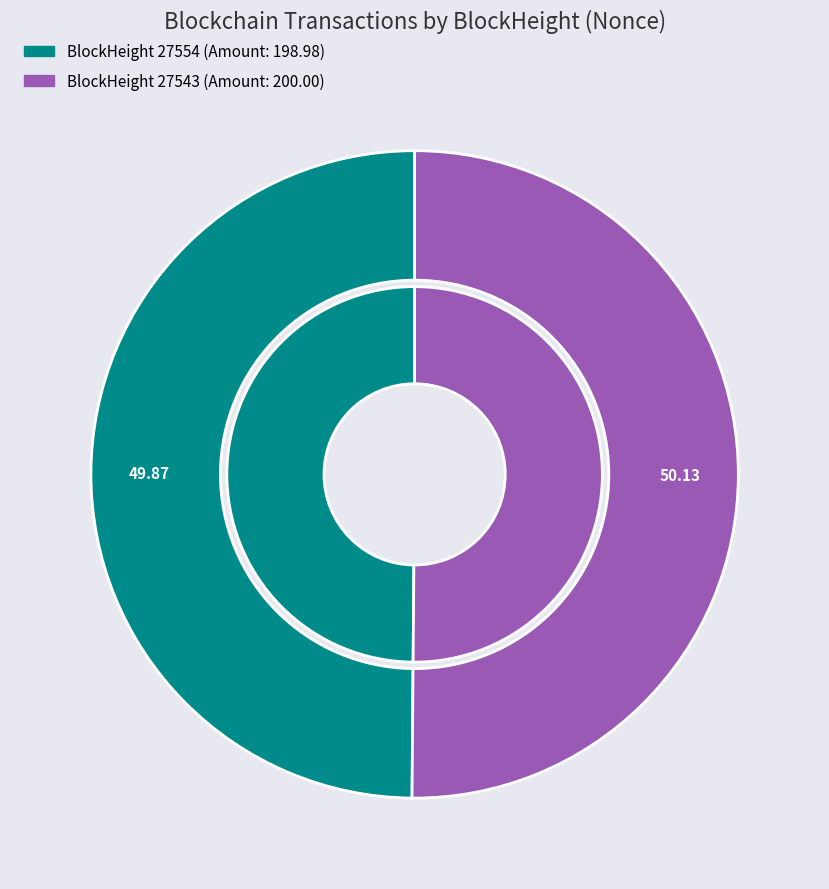

Is it true that 27543 is 90% of the pie?

False